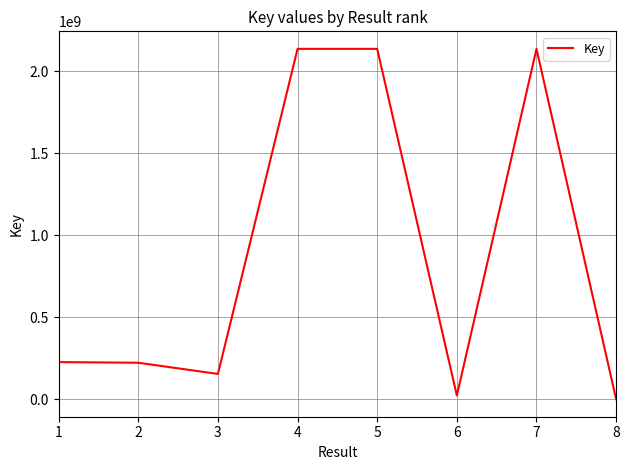

How many lines are shown in the chart?

1